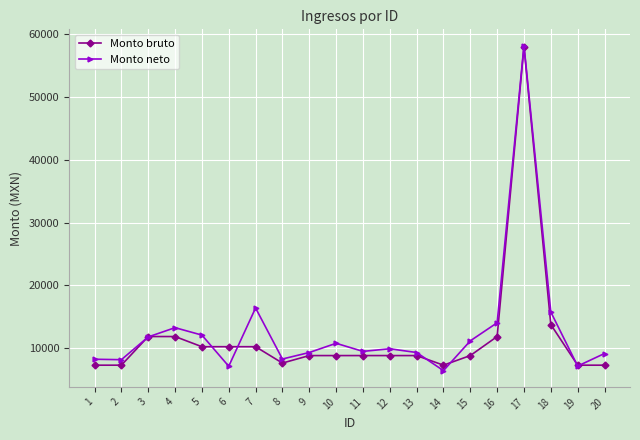

Which series changed the most between 3 and 14?

Monto neto